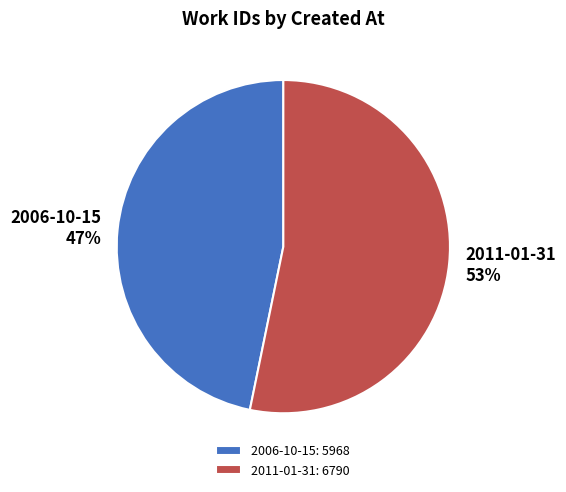

Approximately how many times larger is the value at 2006-10-15 compared to 2011-01-31?

0.9